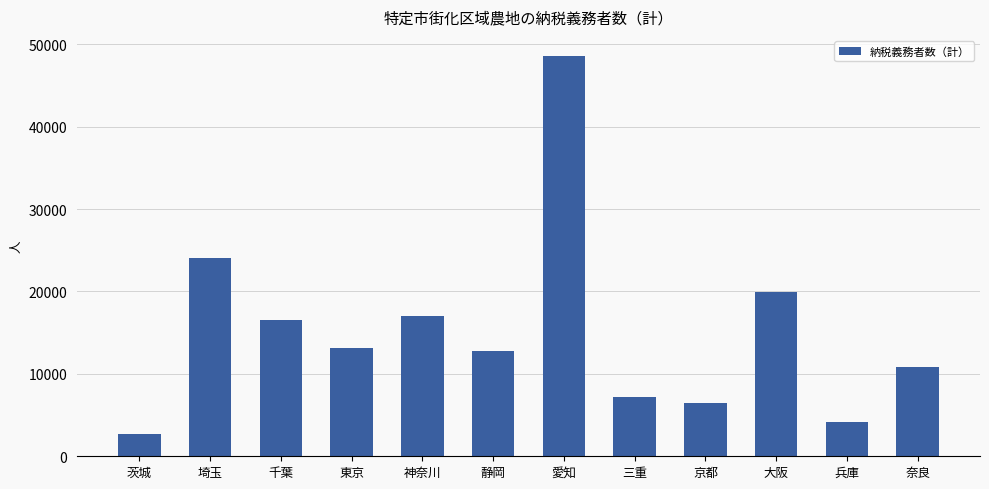

Reading left to right, extract all data points from this chart.

茨城=2646	埼玉=24101	千葉=16556	東京=13094	神奈川=17047	静岡=12825	愛知=48593	三重=7224	京都=6406	大阪=19934	兵庫=4151	奈良=10821